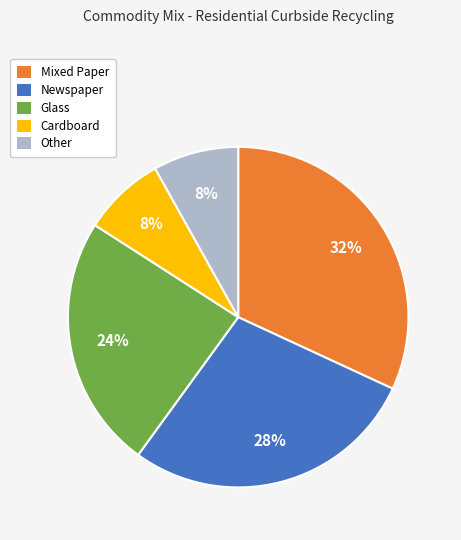

What is the largest slice in the pie chart?

Mixed Paper